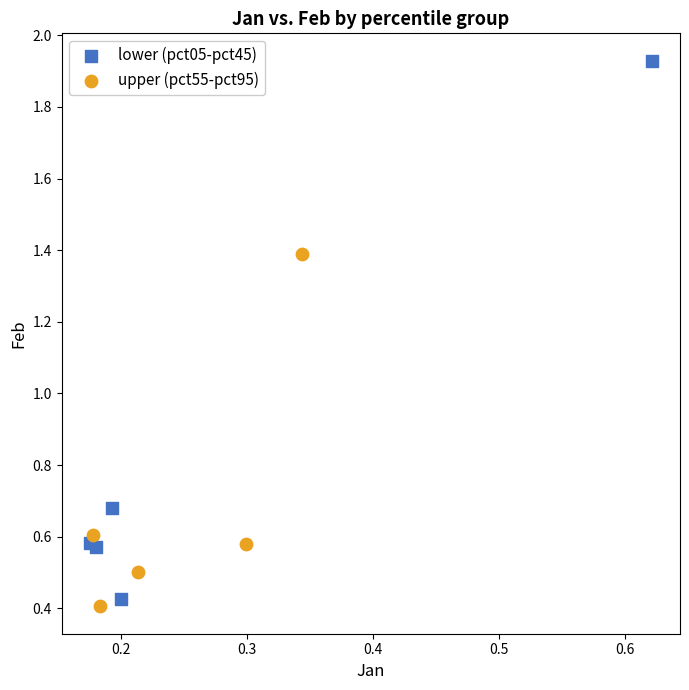

Which series reaches the minimum Y coordinate?

upper (pct55-pct95)